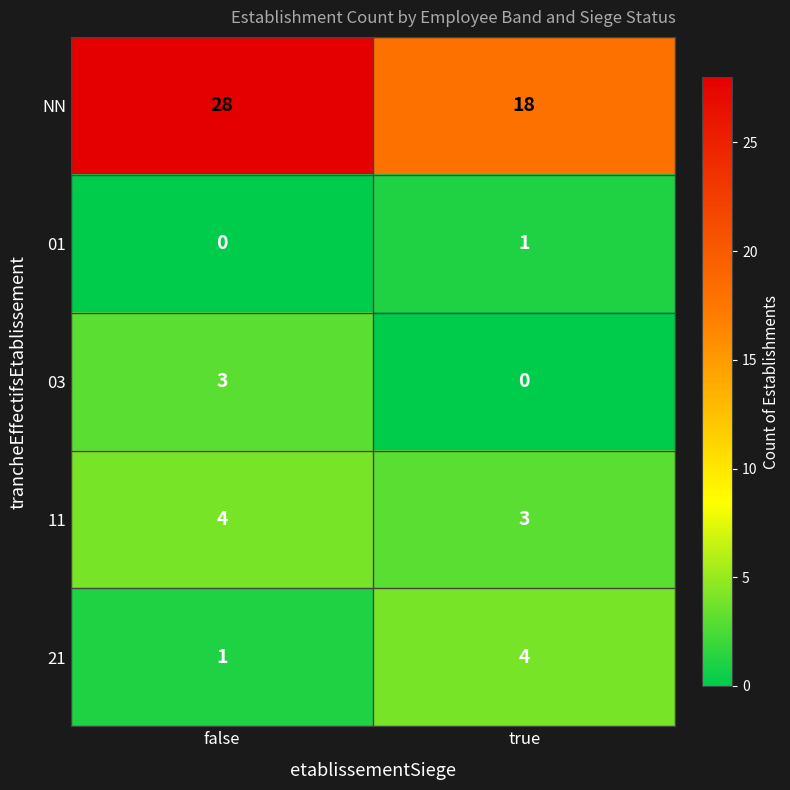

List the labels in order of 21 value, smallest first.

false, true